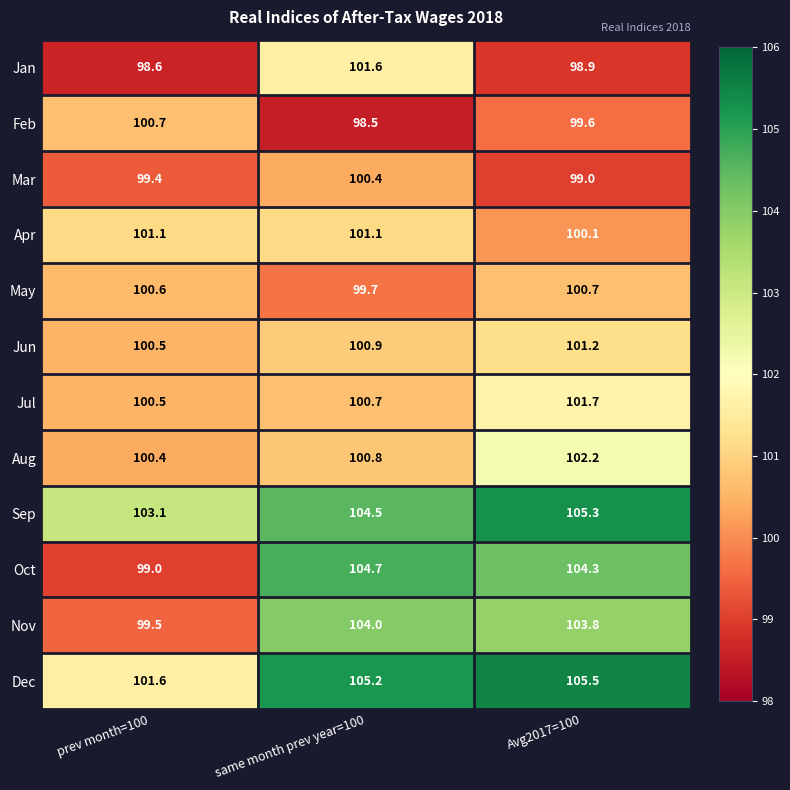

What is the minimum value shown in the chart?

98.5